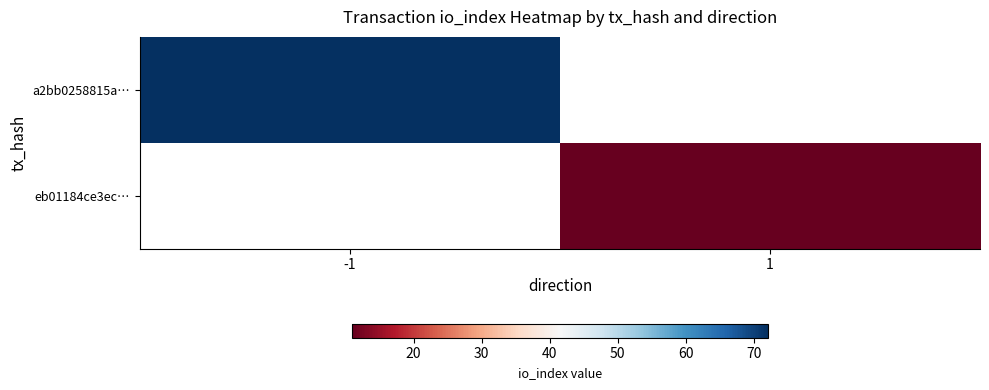

Count the number of data series in this chart.

2